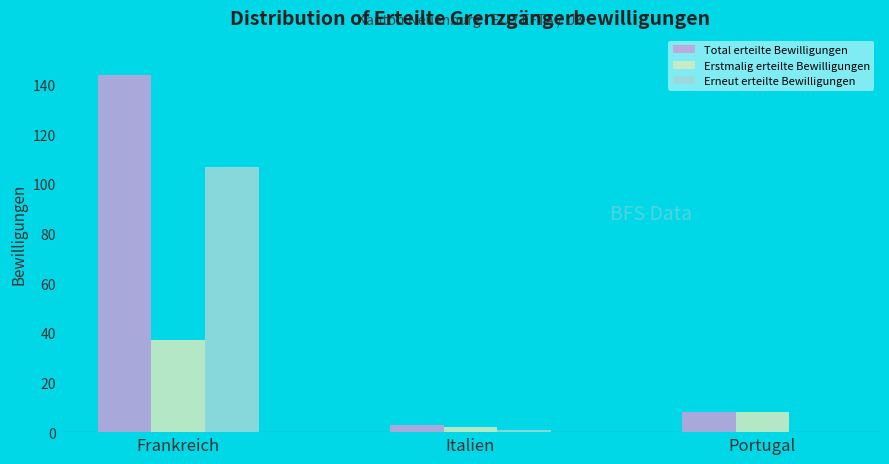

Reading left to right, transcribe all the data shown in this chart.

Total erteilte Bewilligungen: Frankreich=144	Italien=3	Portugal=8
Erstmalig erteilte Bewilligungen: Frankreich=37	Italien=2	Portugal=8
Erneut erteilte Bewilligungen: Frankreich=107	Italien=1	Portugal=0